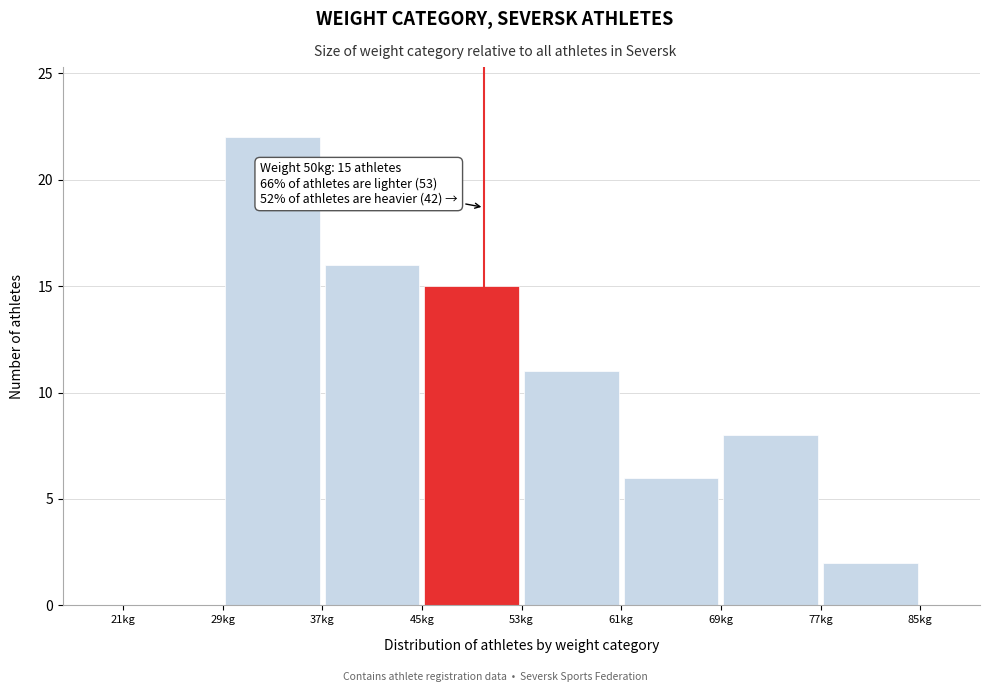

Which range on the x-axis has the tallest bar?

29 to 37